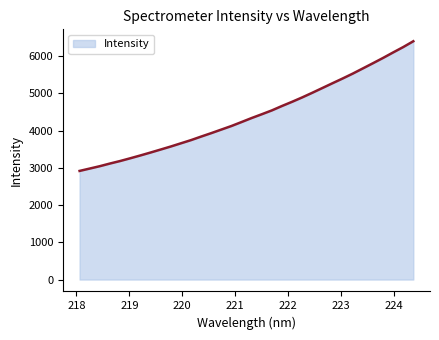

What is the maximum value shown in the chart?

6396.4